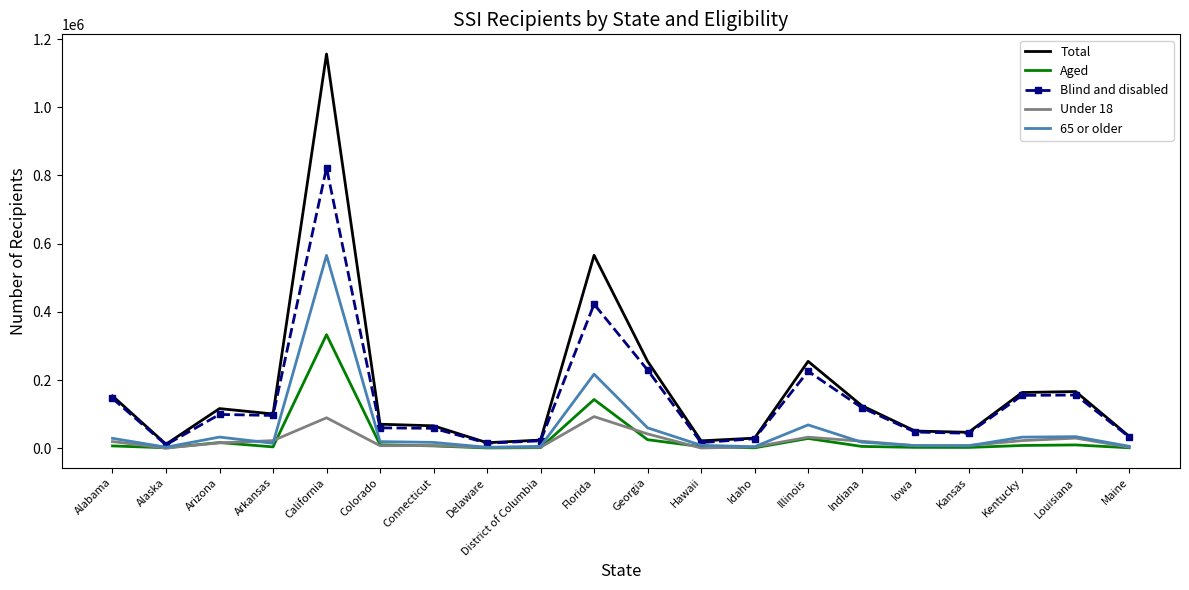

At which category is the sum across all series the highest?

California